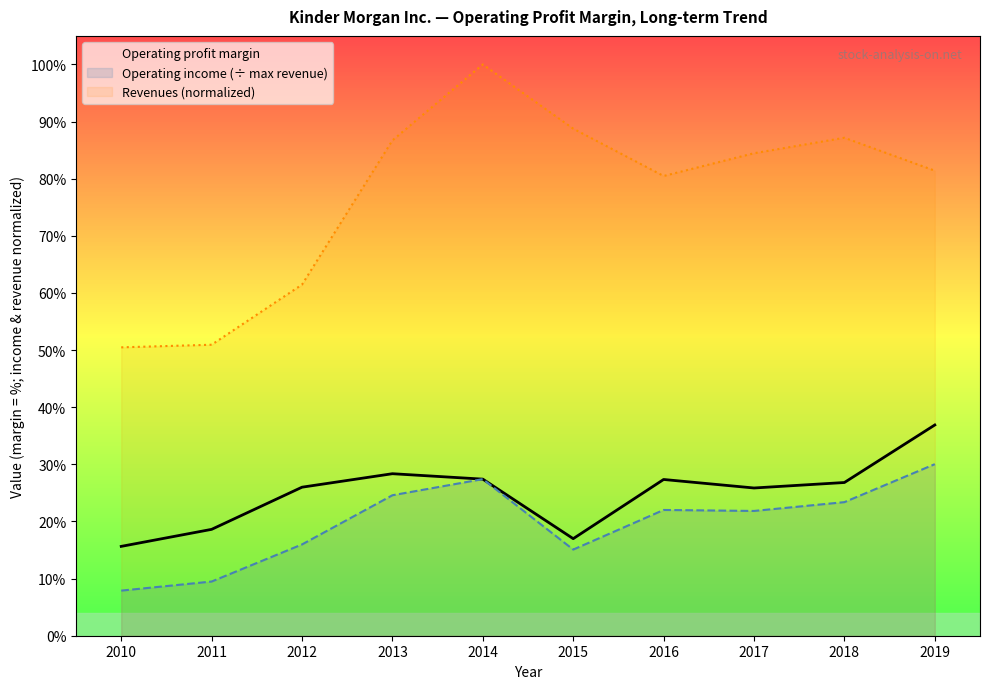

What is the smallest value displayed?

0.1